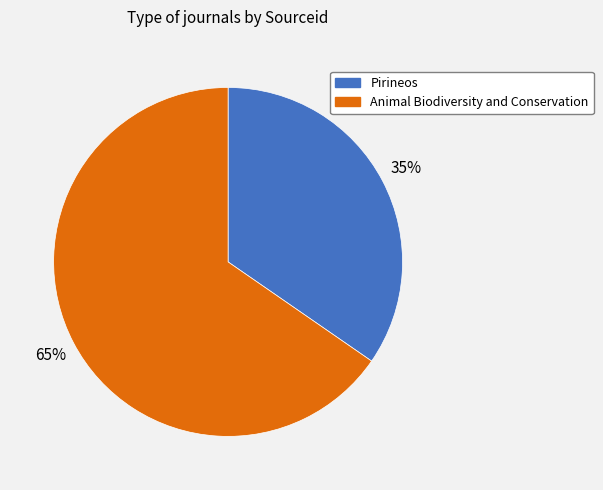

What is the largest slice in the pie chart?

Animal Biodiversity and Conservation